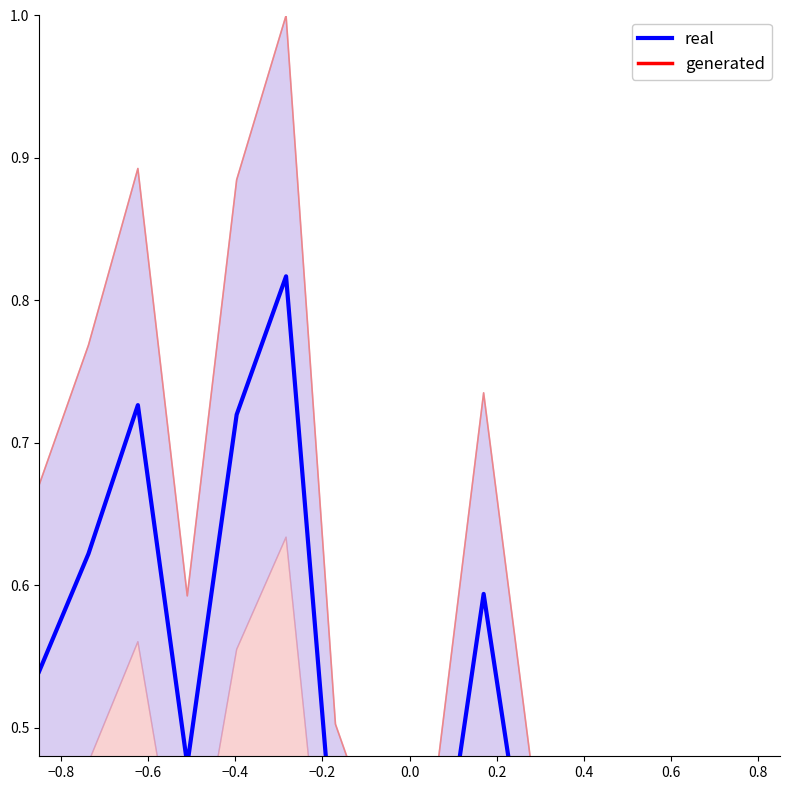

Reading left to right, what are all the values shown in this chart?

real: 0.5	0.6	0.7	0.5	0.7	0.8	0.4	0.3	0.4	0.6	0.4	0.4	0.4	0.3	0.3	0.4
generated: 0.3	0.3	0.4	0.2	0.4	0.4	0.2	0.1	0.1	0.3	0.2	0.2	0.2	0.1	0.1	0.1